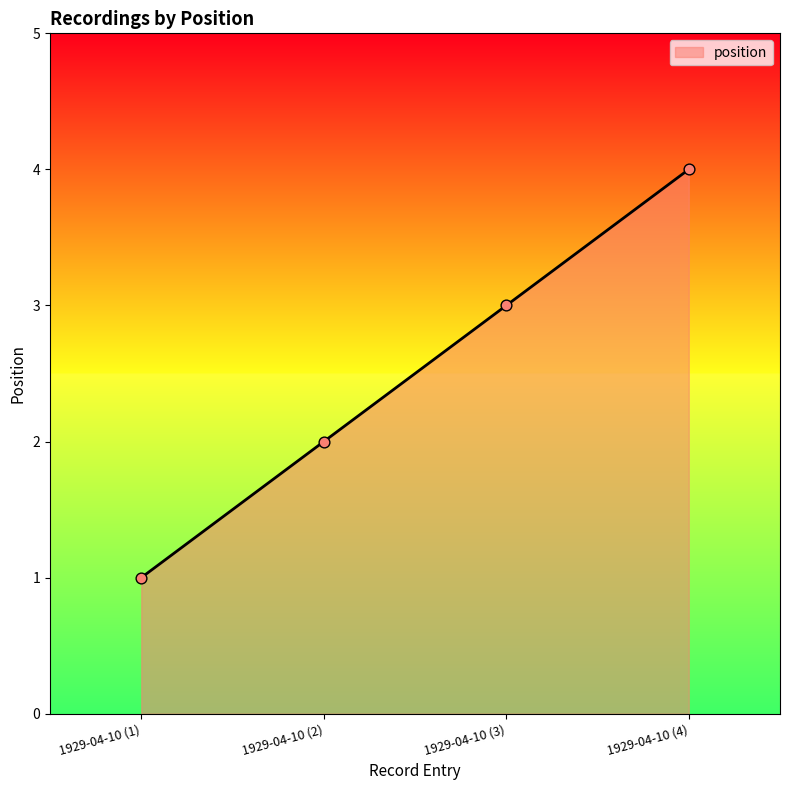

What is the change in value from 1929-04-10 (2) to 1929-04-10 (4)?

+2